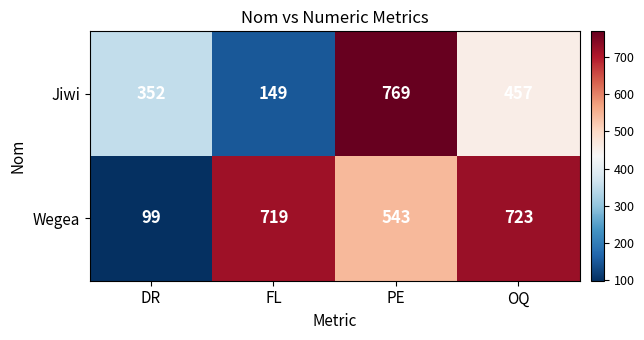

Rank the series by their average value, from highest to lowest.

Wegea, Jiwi